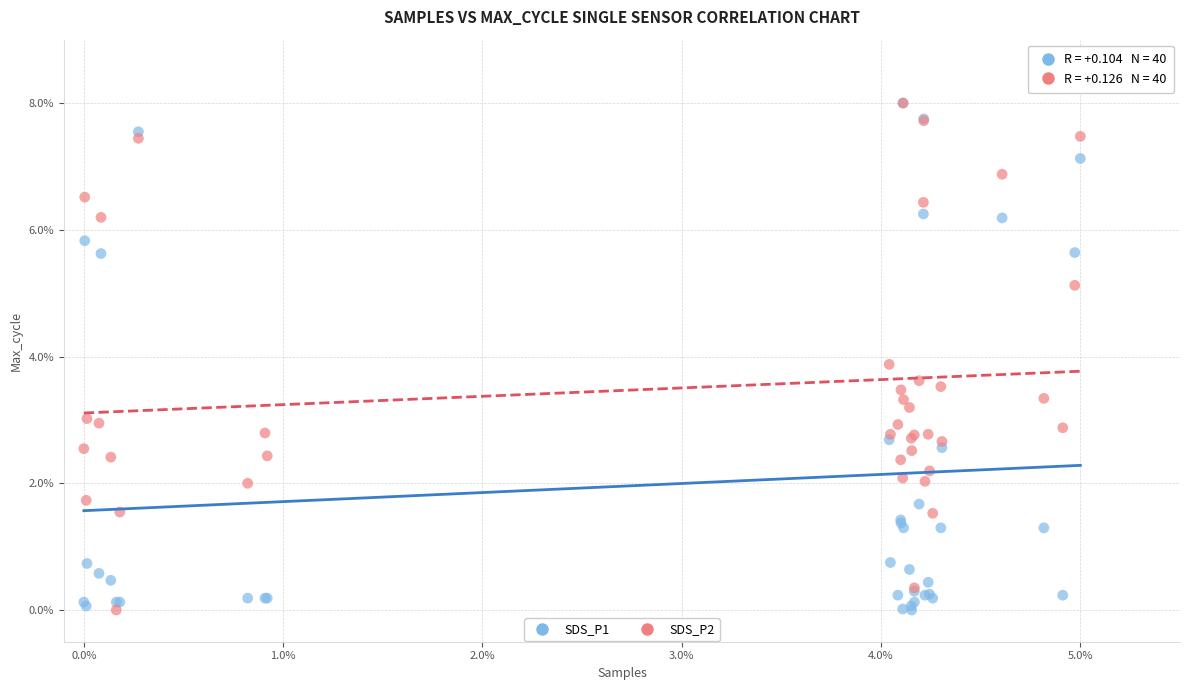

What are all the series names shown in the legend?

SDS_P1, SDS_P2